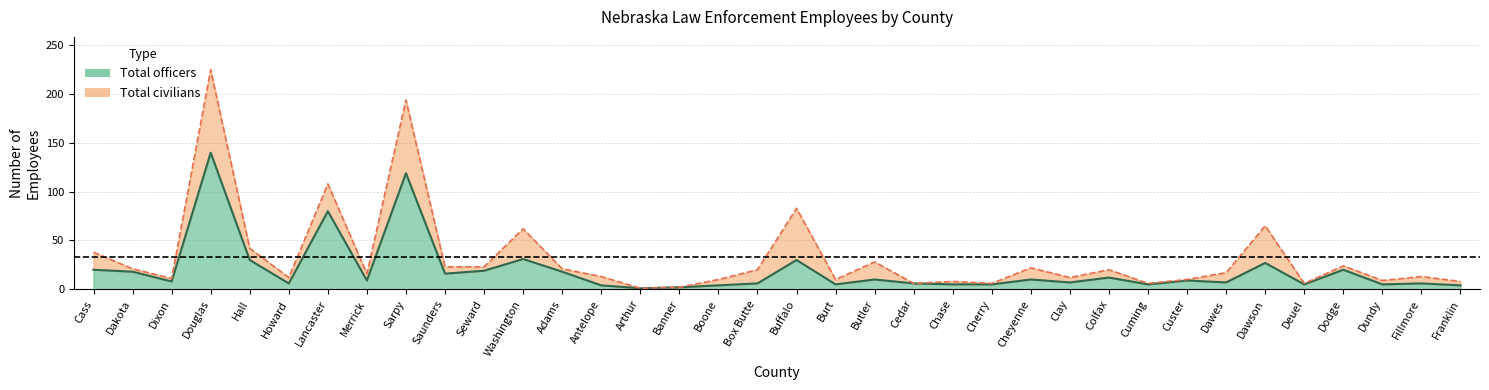

What is the average value?

20